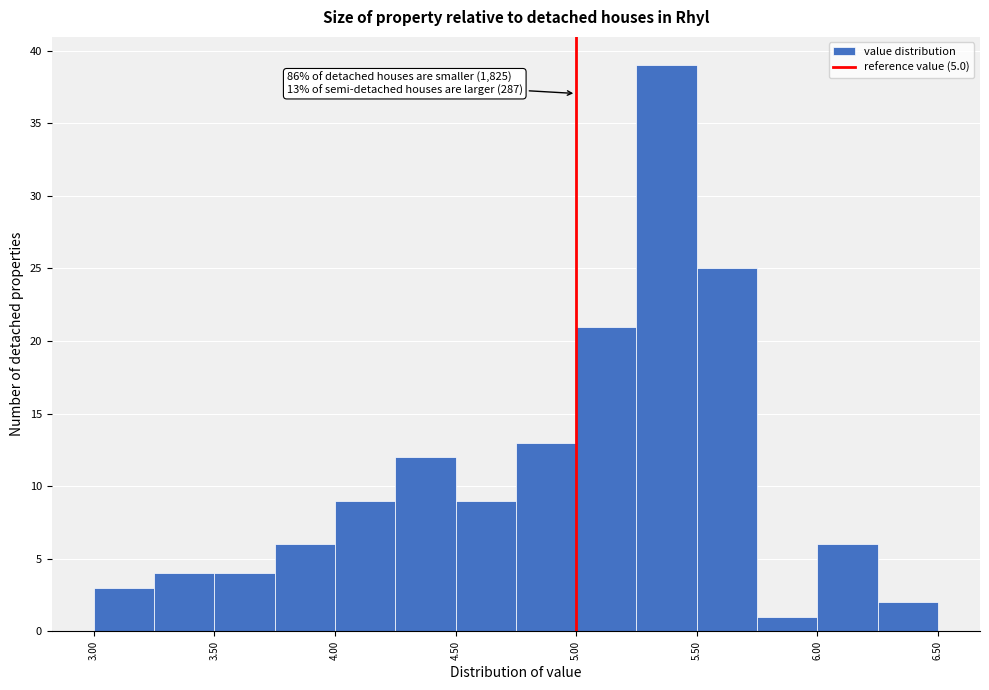

Which range on the x-axis has the tallest bar?

5.25 to 5.50